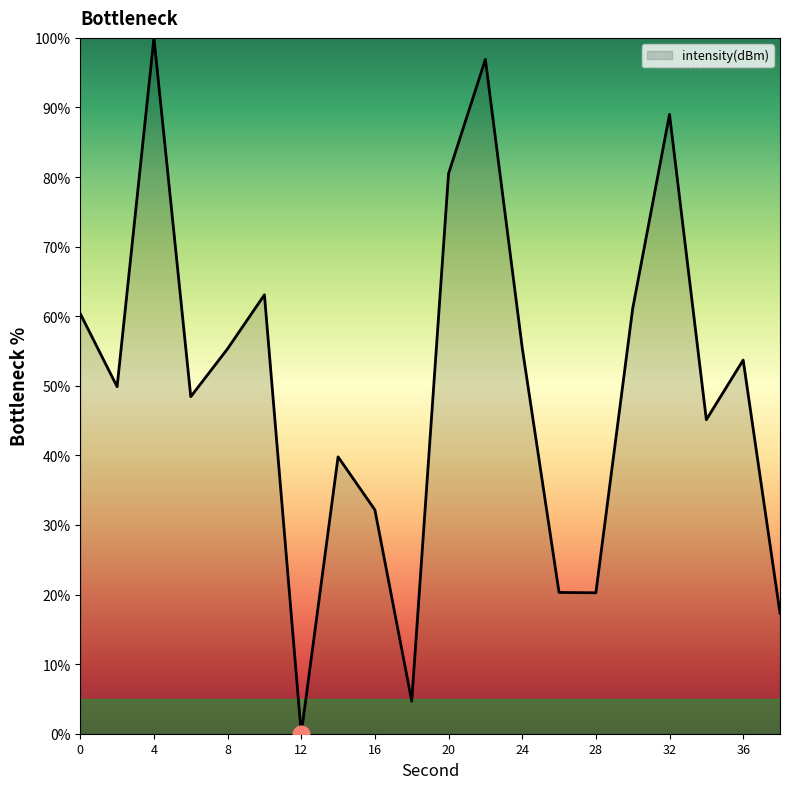

How many lines are shown in the chart?

1